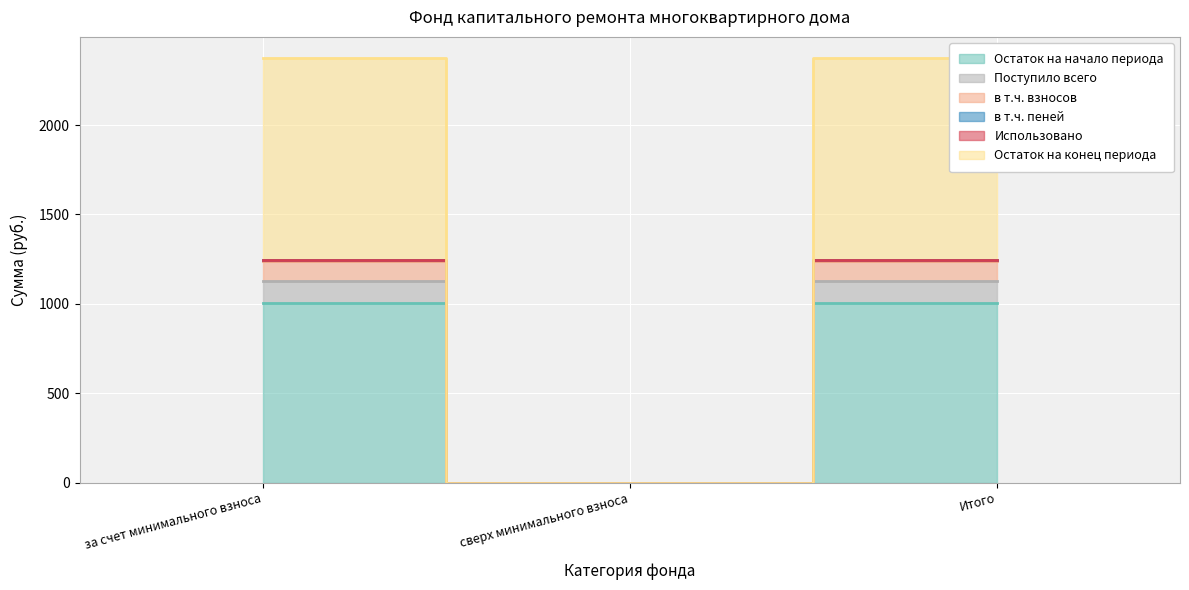

At which label does Остаток на начало периода first exceed 1007?

за счет минимального взноса